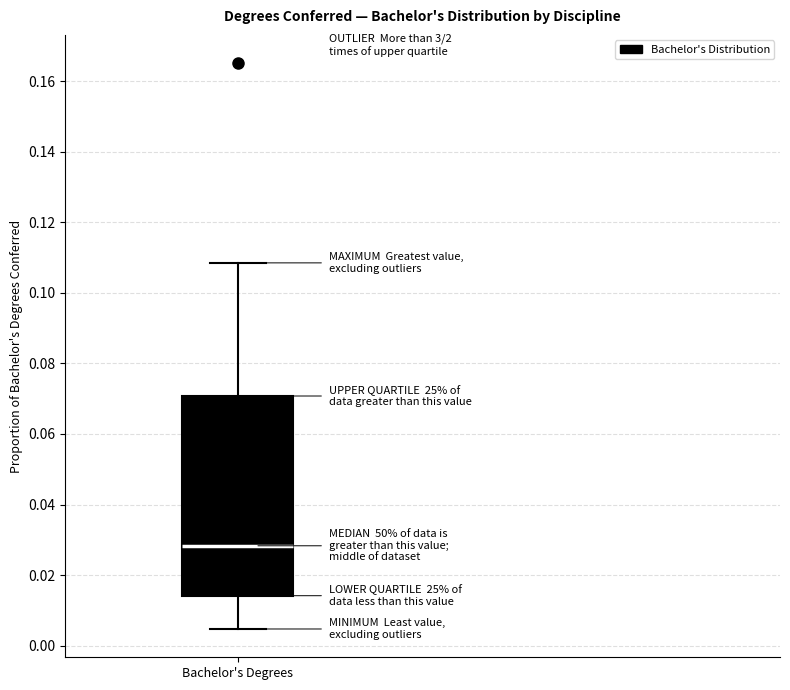

Where does the upper whisker of the box for Bachelor's Degrees end on the y-axis? The values are not printed on the chart, so give them approximately, as read against the axis.

0.108